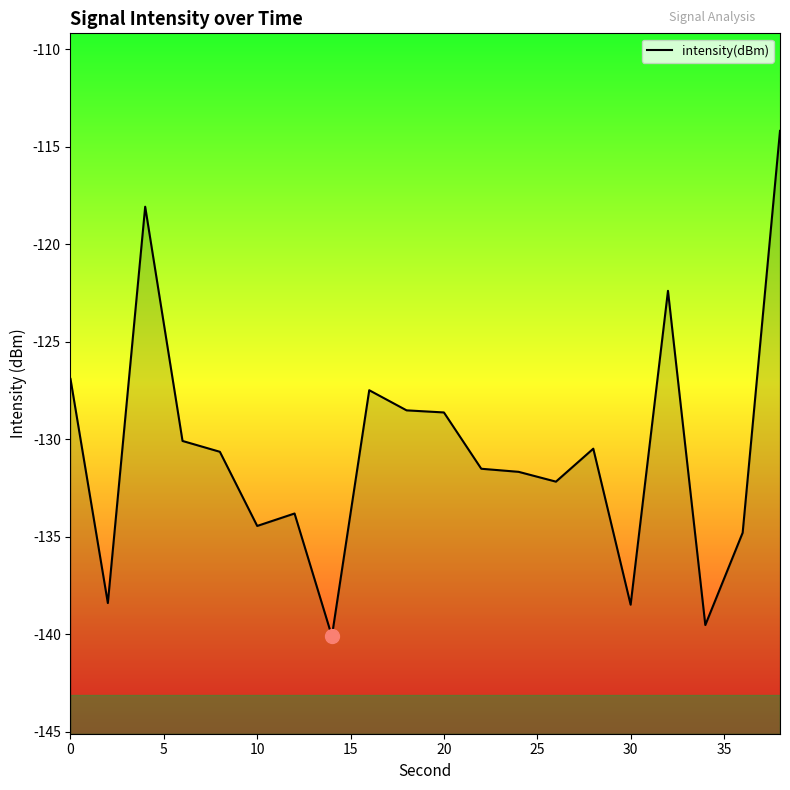

How many interior local valleys (lower than both neighbors) does the data have?

6